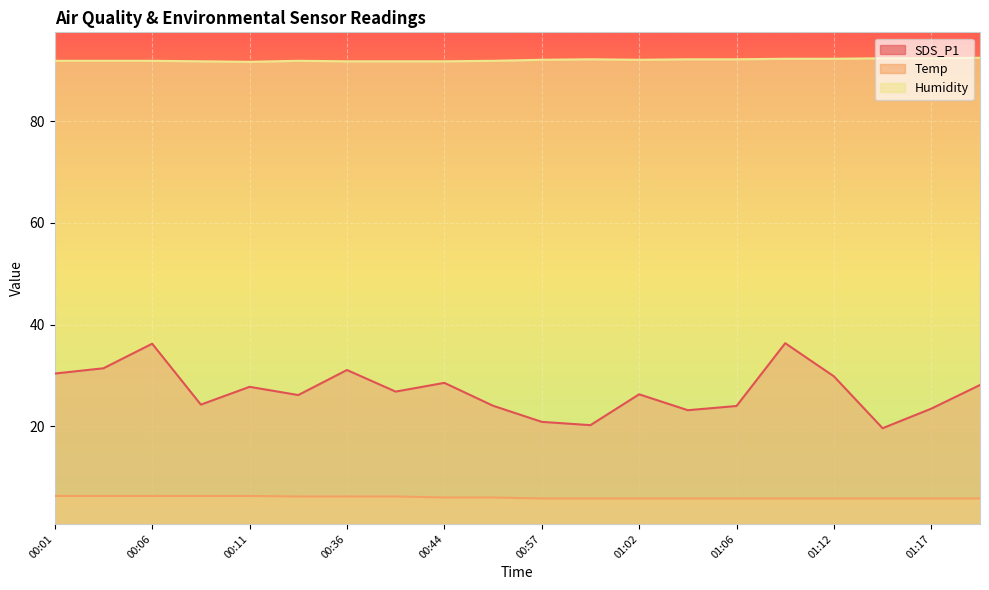

What is the total value across all series at 00:46?

122.0